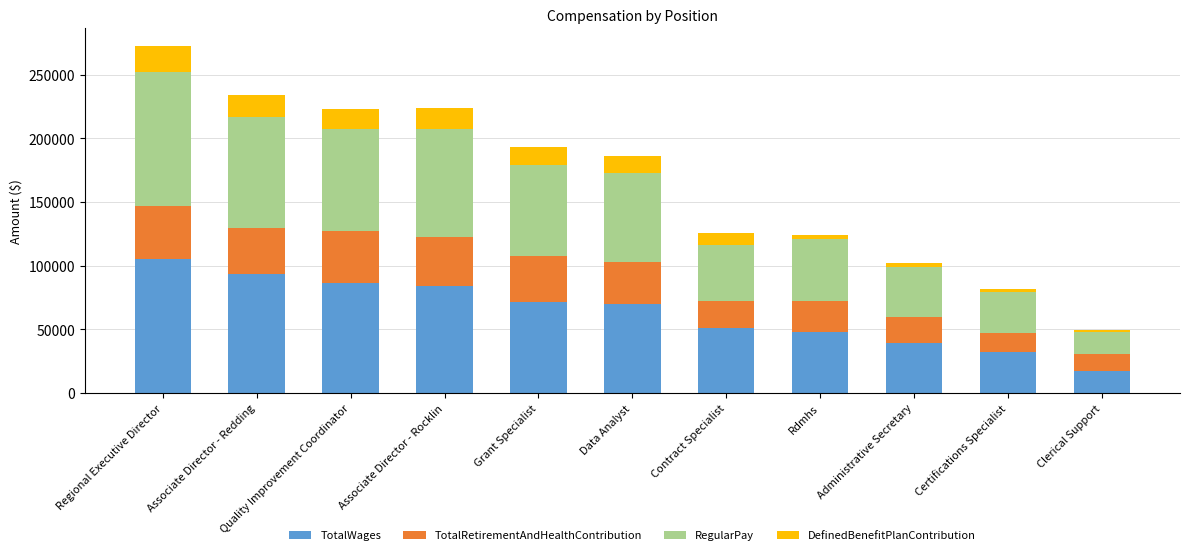

Which category has the lowest value in the TotalWages series?

Clerical Support